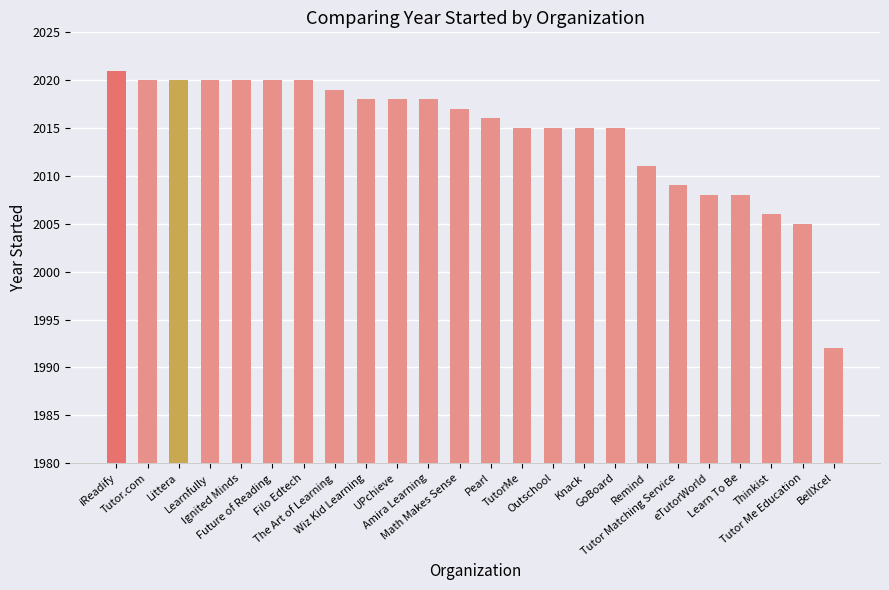

What is the value of the 14th bar from the left?

2015